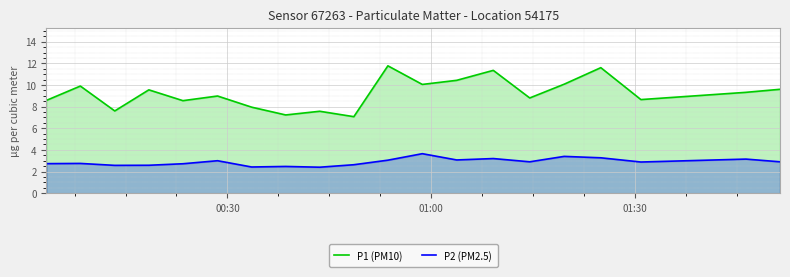

Which series has the largest total across all categories?

P1 (PM10)